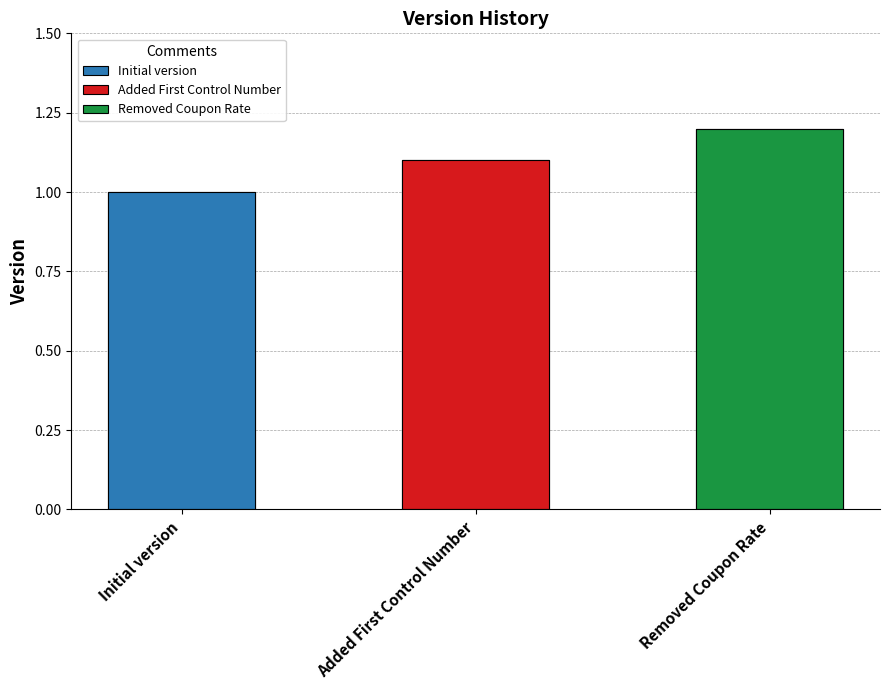

Between Removed Coupon Rate and Initial version, which is larger?

Removed Coupon Rate